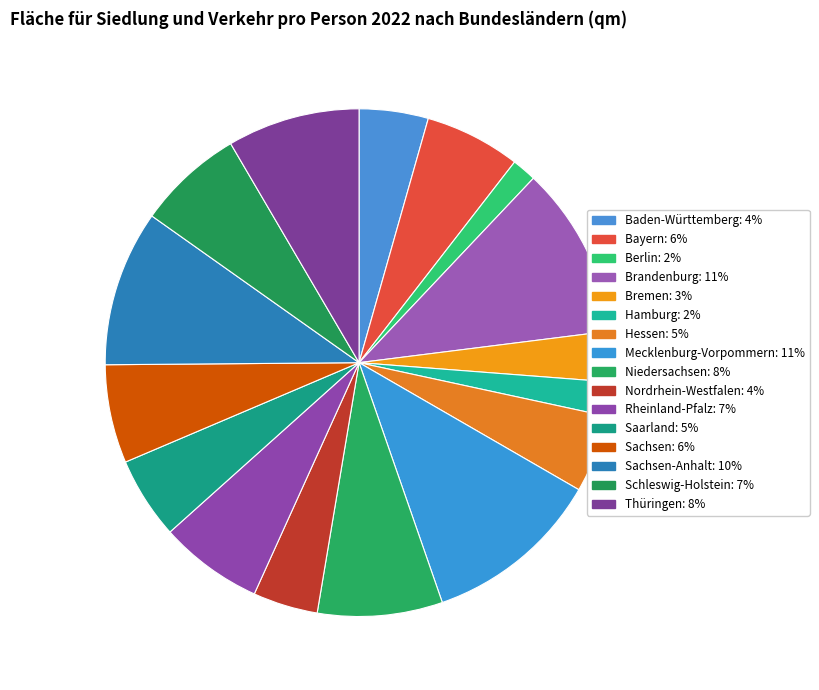

Which slice is the largest?

Mecklenburg-Vorpommern